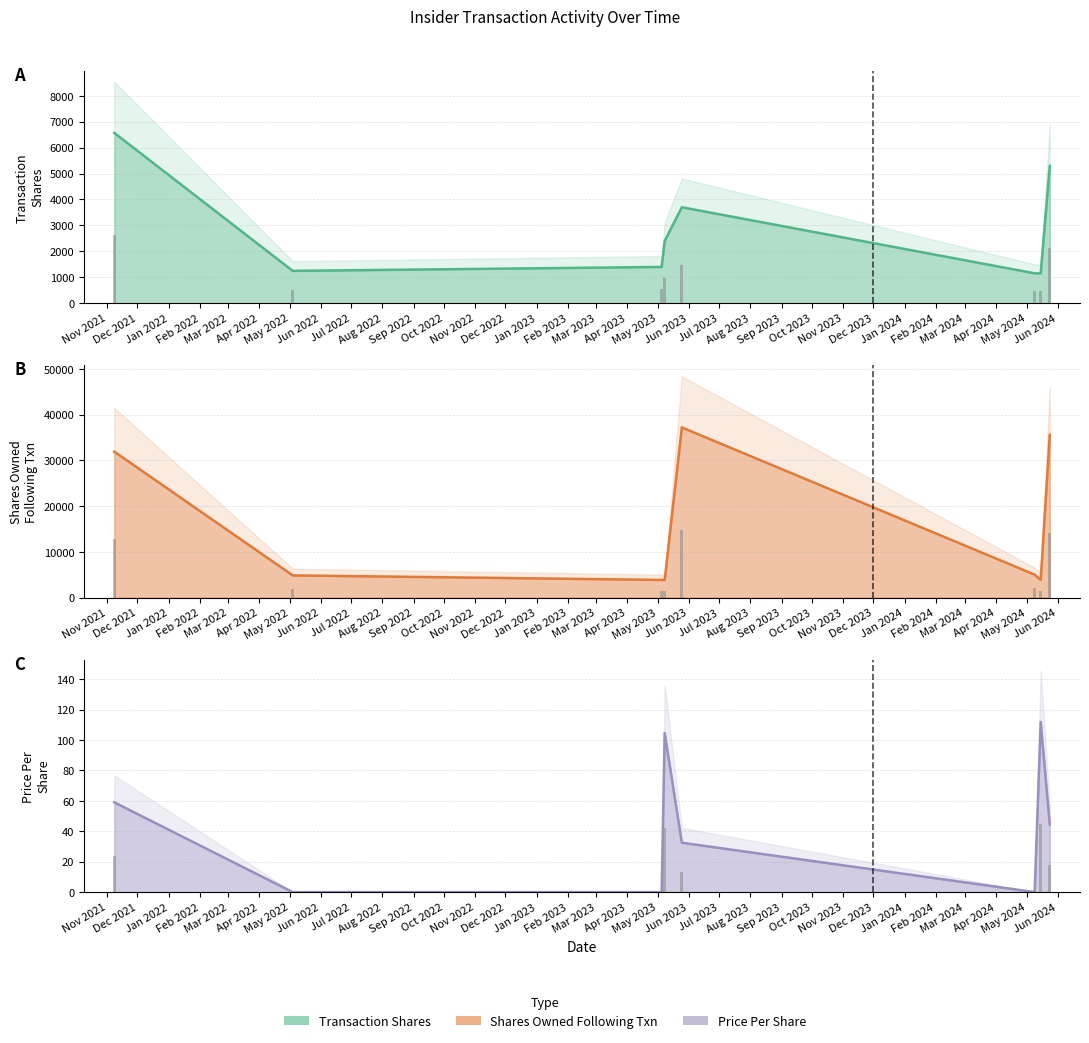

What is the difference between the highest and lowest values at 2024-05-09?

5030.0